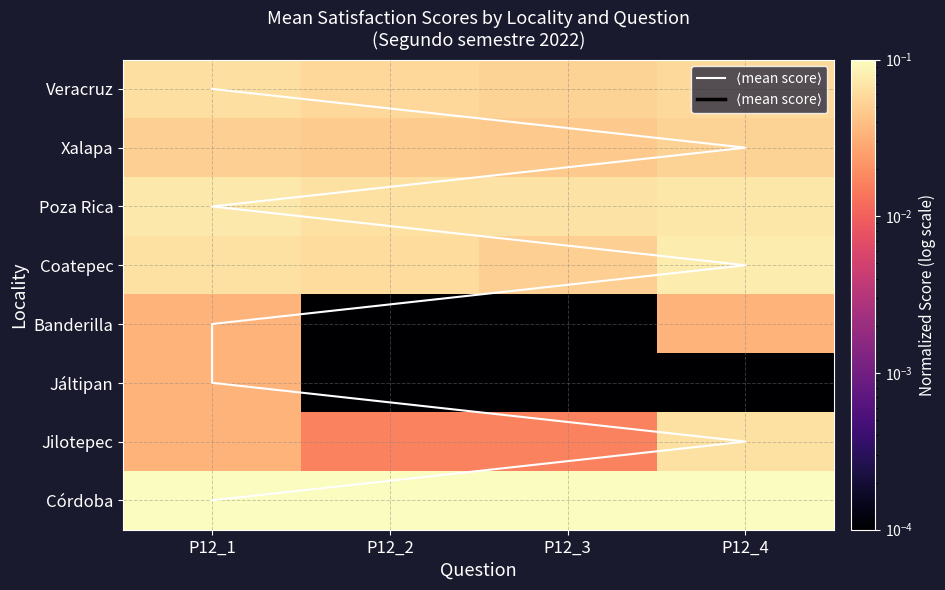

Which category has the highest value in the Poza Rica series?

P12_1